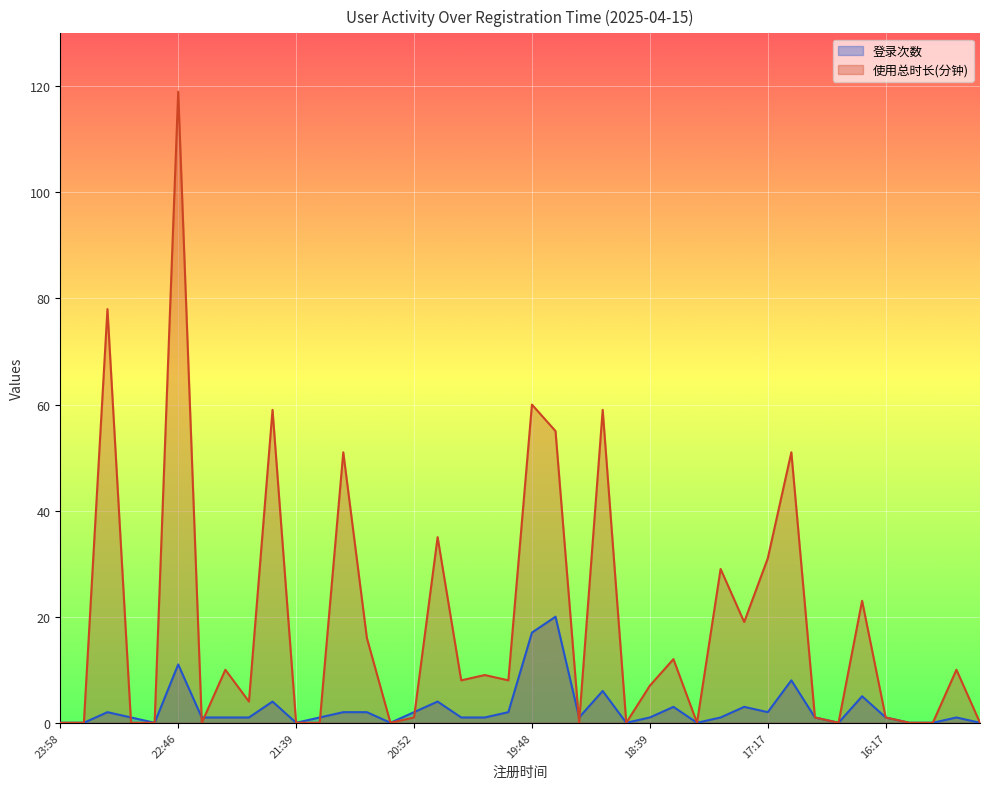

What value does the 使用总时长(分钟) series have at 17:28, to the nearest 50?

50